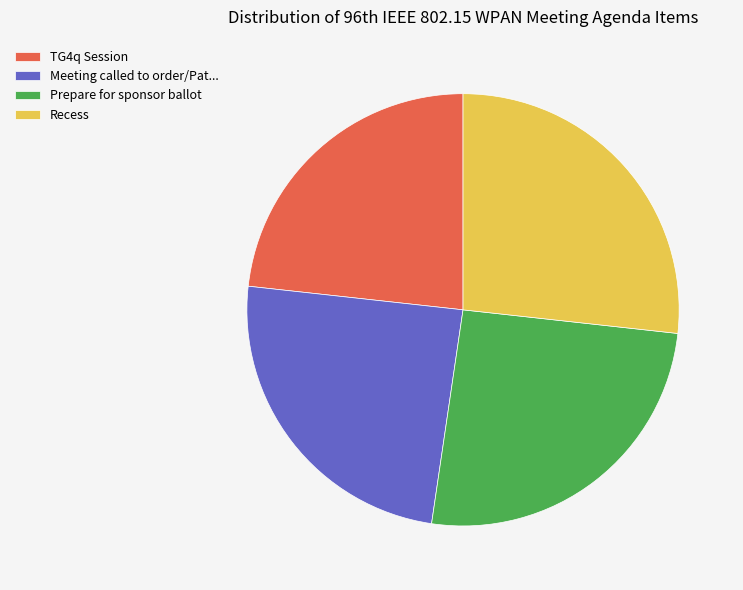

Is there a majority slice in this chart?

No